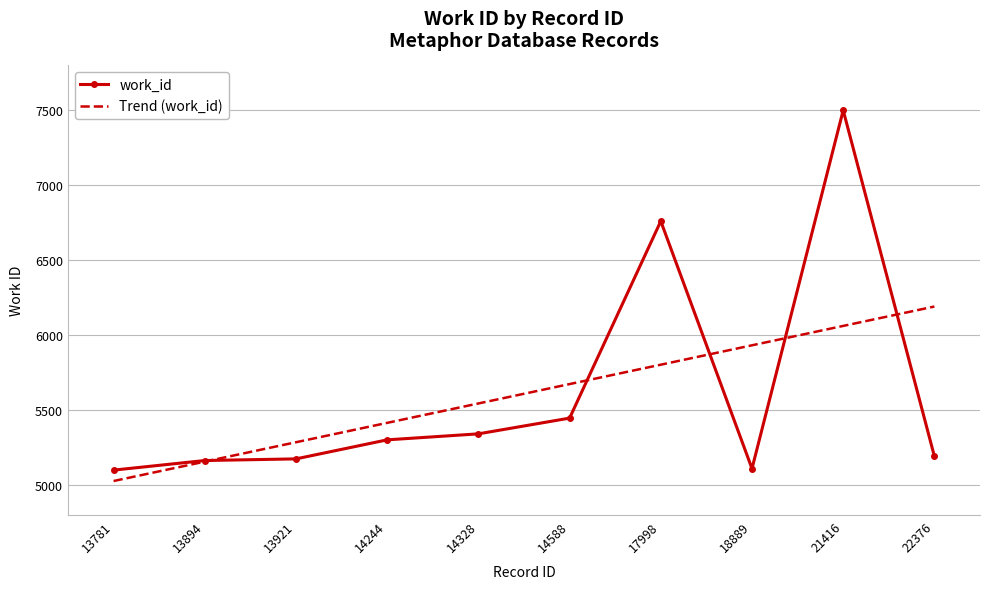

Is it true that work_id equals 5342.0 at 14328?

True